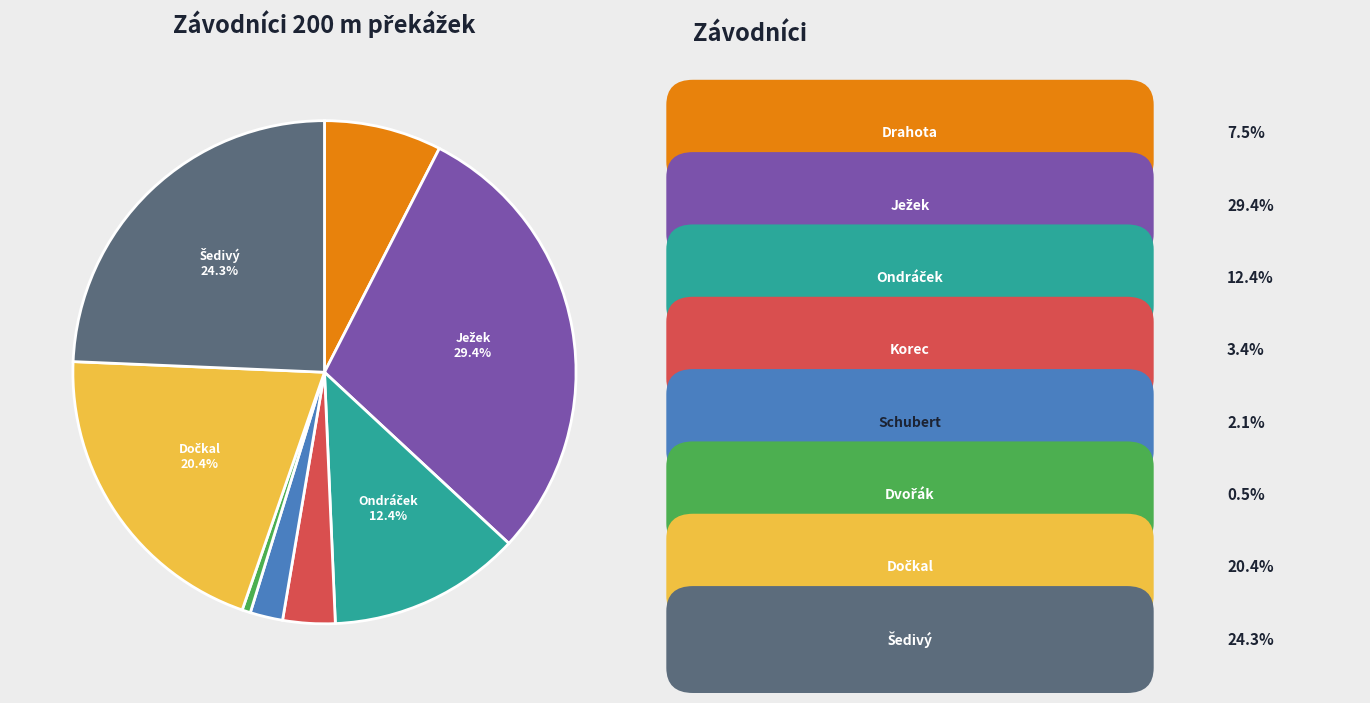

Is there any slice that represents more than half of the pie?

No